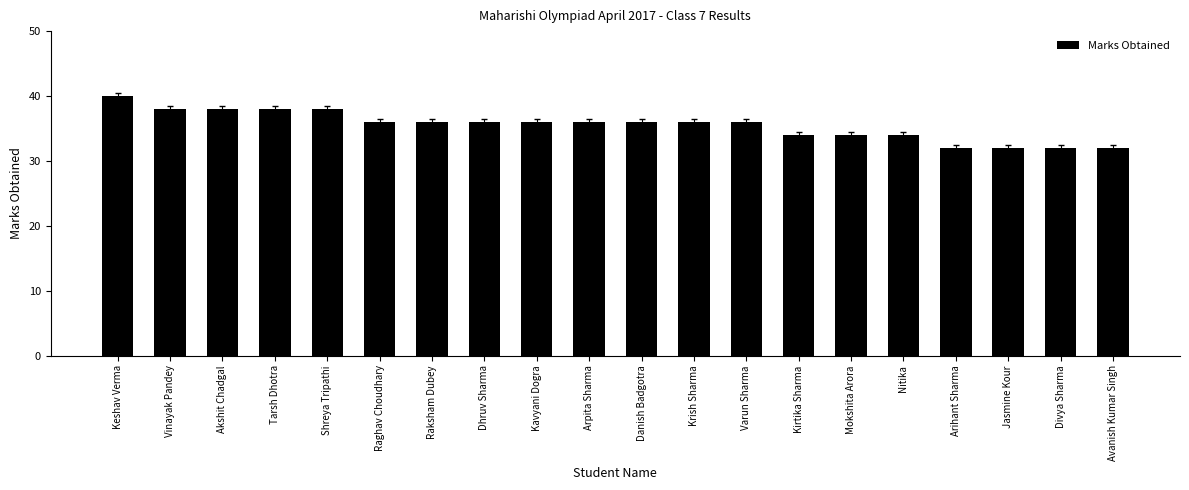

What position from the right is Nitika?

5